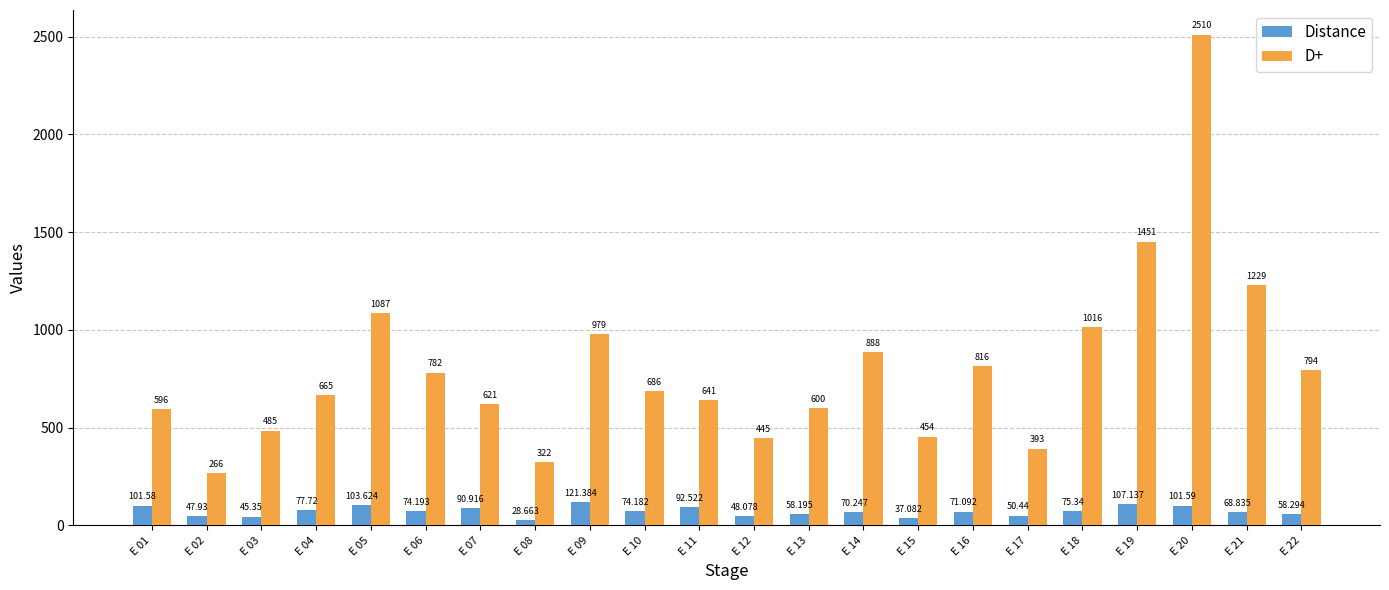

Where is Distance nearest to the value 75?

E 18